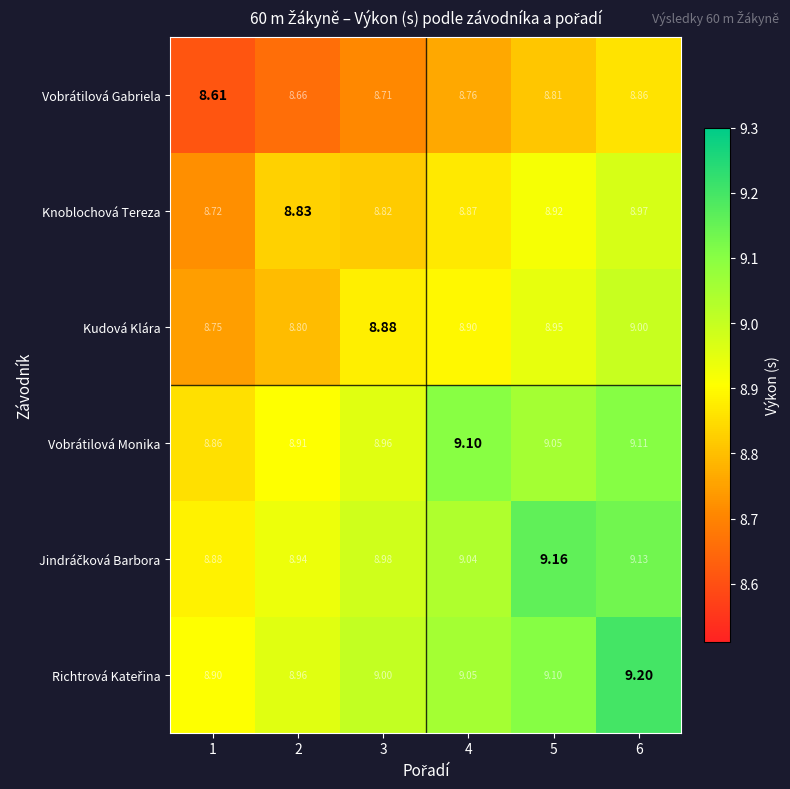

Is the value of Vobrátilová Monika at 1 greater than the value of Vobrátilová Gabriela at 1?

Yes